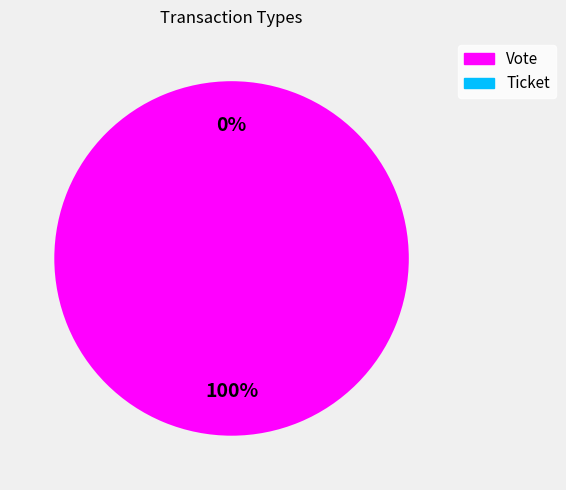

Count the number of slices in the pie.

2